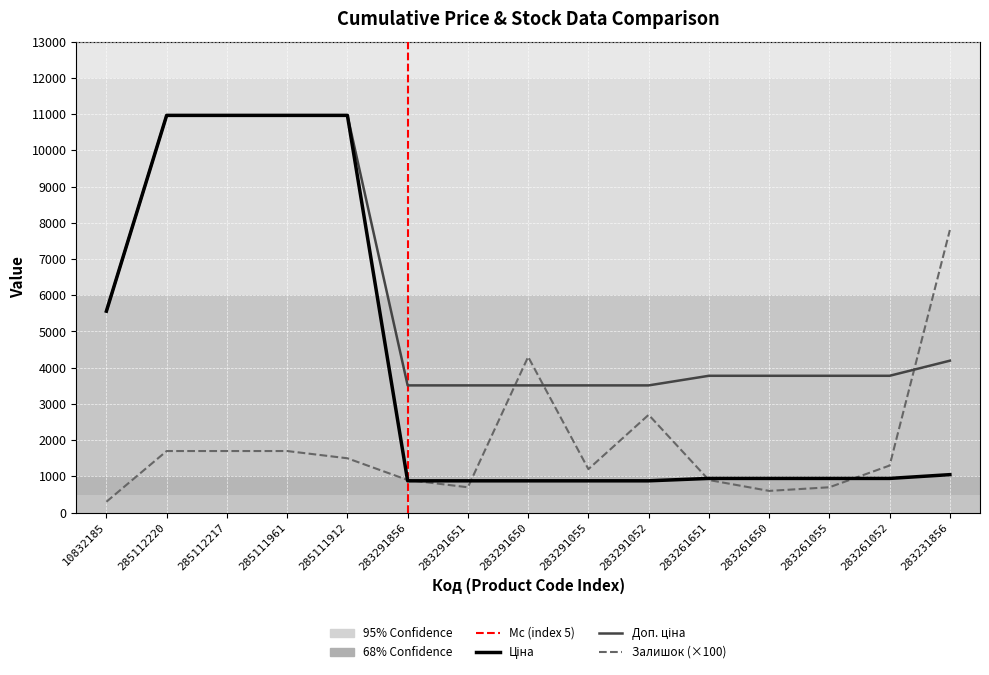

What is the spread (max minus min) of values at 283261651?

2877.0